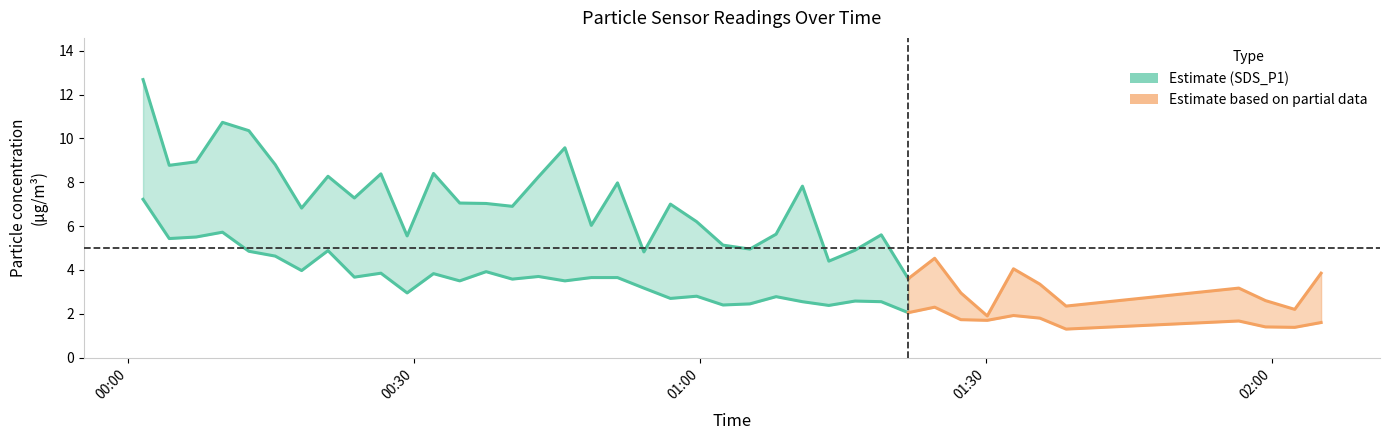

Is the value of SDS_P2 at 2024/03/13 01:38:25 greater than the value of SDS_P1 at 2024/03/13 01:16:17?

No